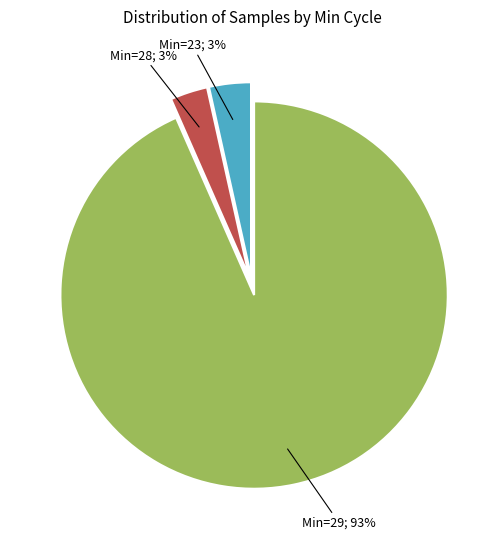

Does any single category account for the majority?

Yes